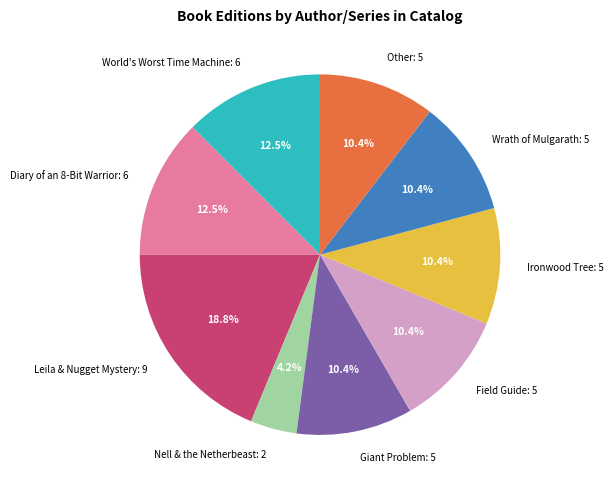

Which category has the biggest portion of the pie?

Leila & Nugget Mystery: 9